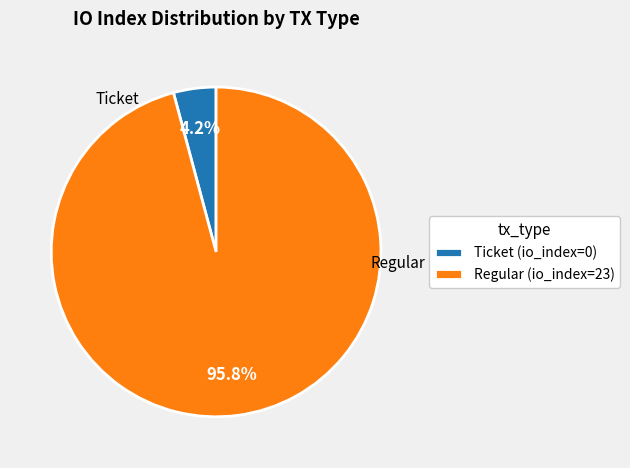

Count the number of slices in the pie.

2